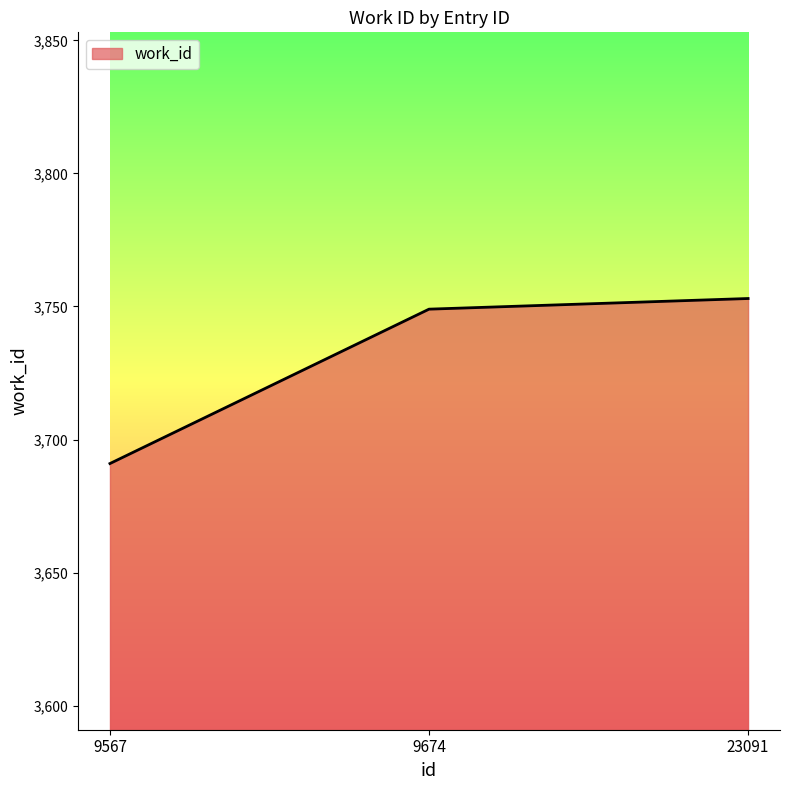

What is the difference between the values at 9674 and 23091?

4